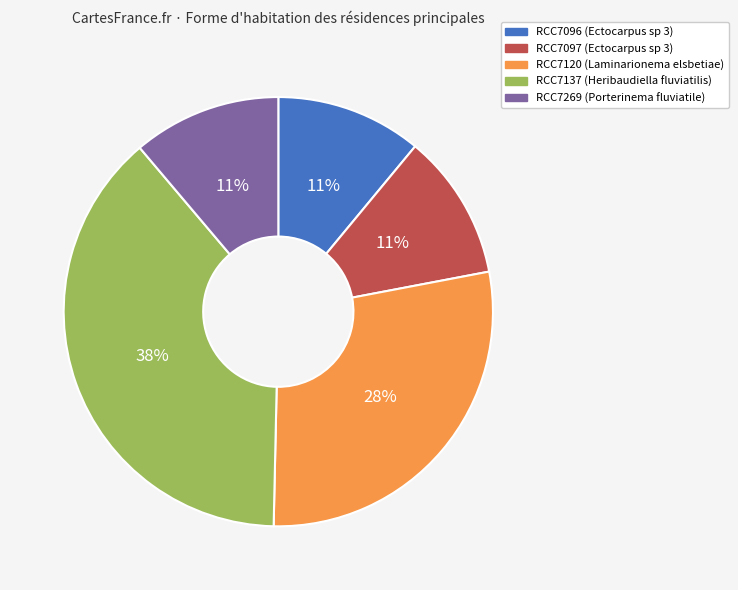

Does RCC7269 (Porterinema fluviatile) account for over 50% of the chart?

No